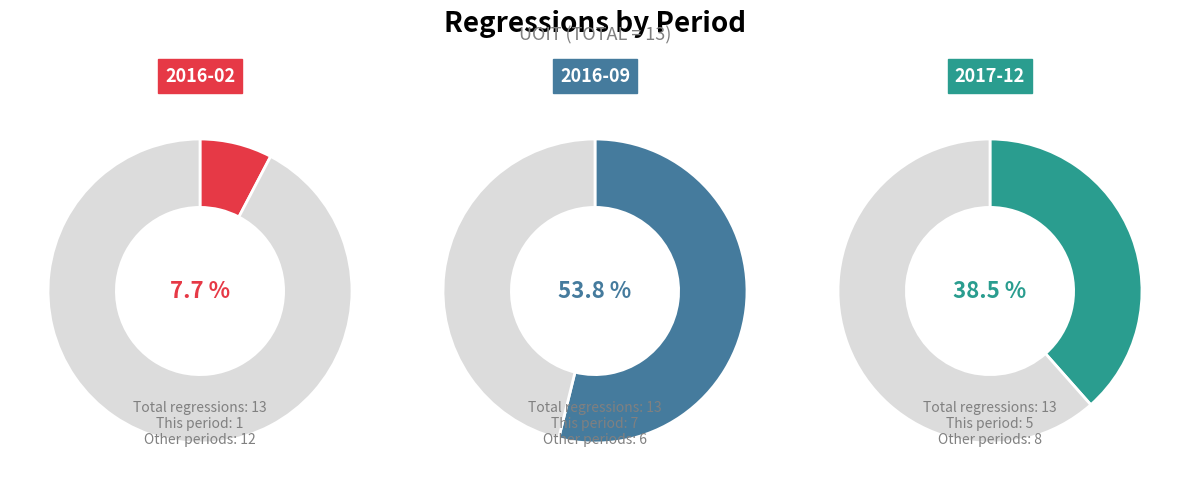

Is there any slice that represents more than half of the pie?

Yes